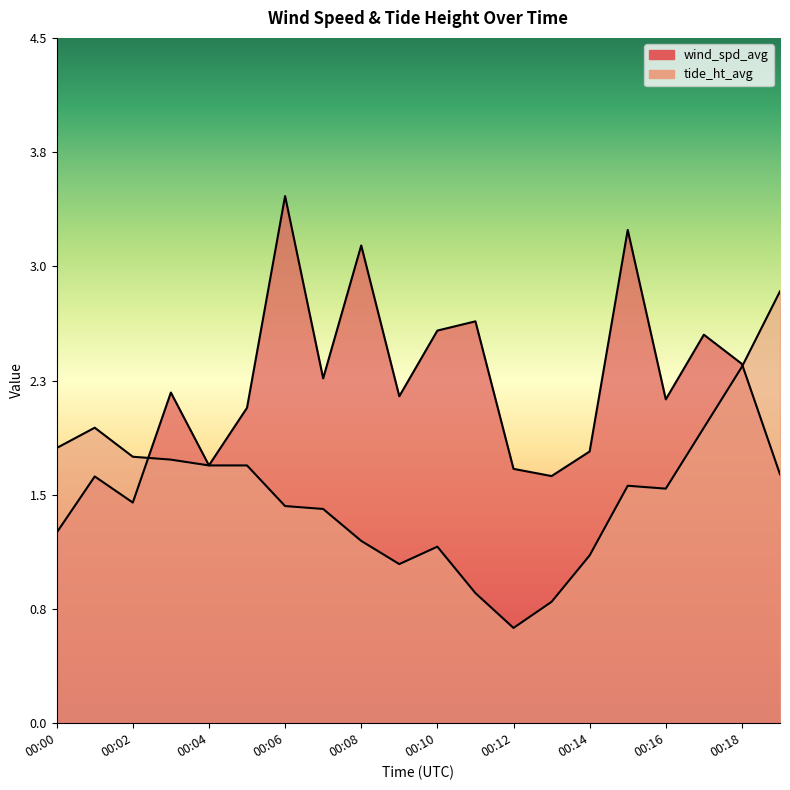

True or false: wind_spd_avg has a value of 1.0 at 00:13.

False